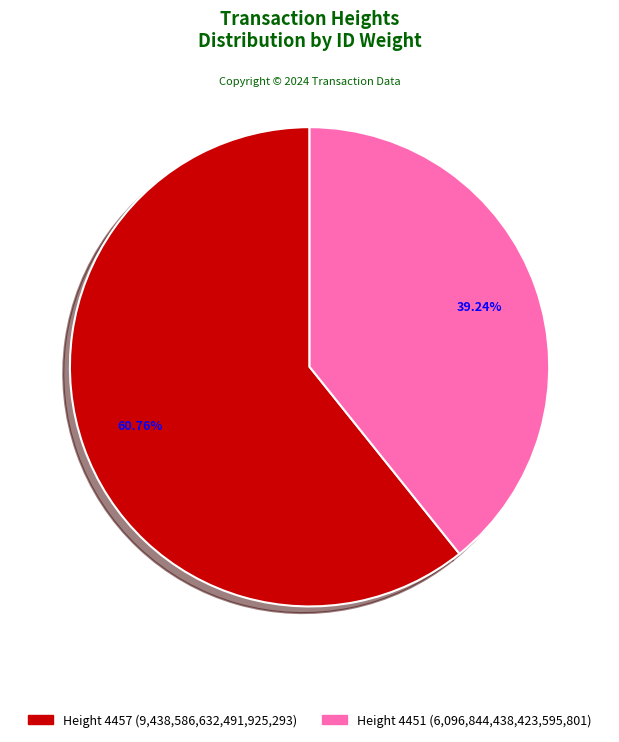

To the nearest percent, what is the difference between the largest and smallest slice percentages?

22%